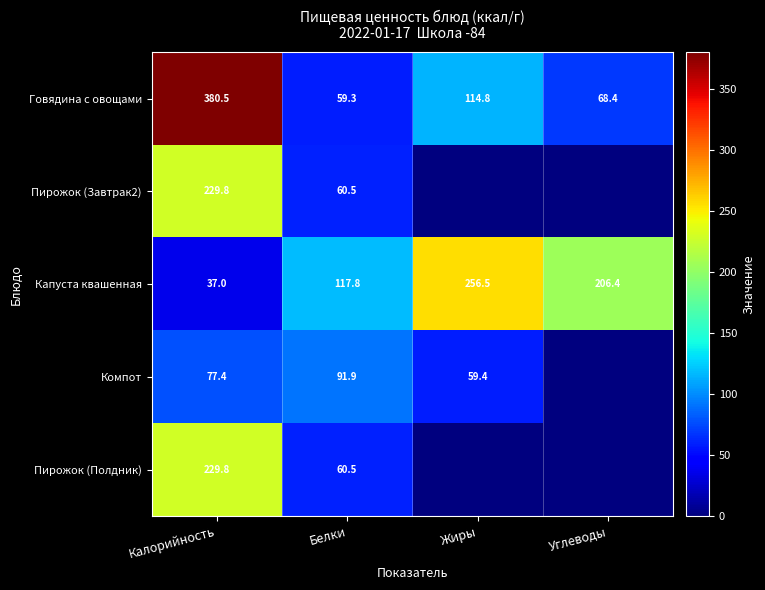

What is the total value across all series at Калорийность?

954.5